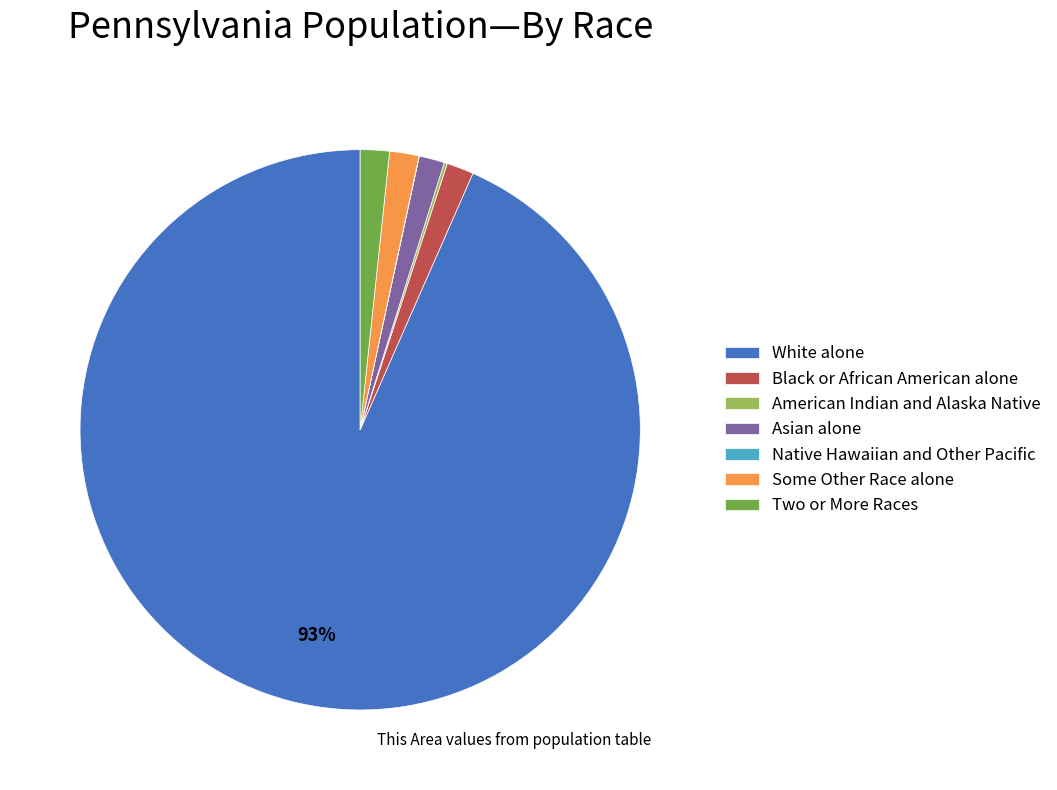

To the nearest percent, what is the average slice percentage?

14%